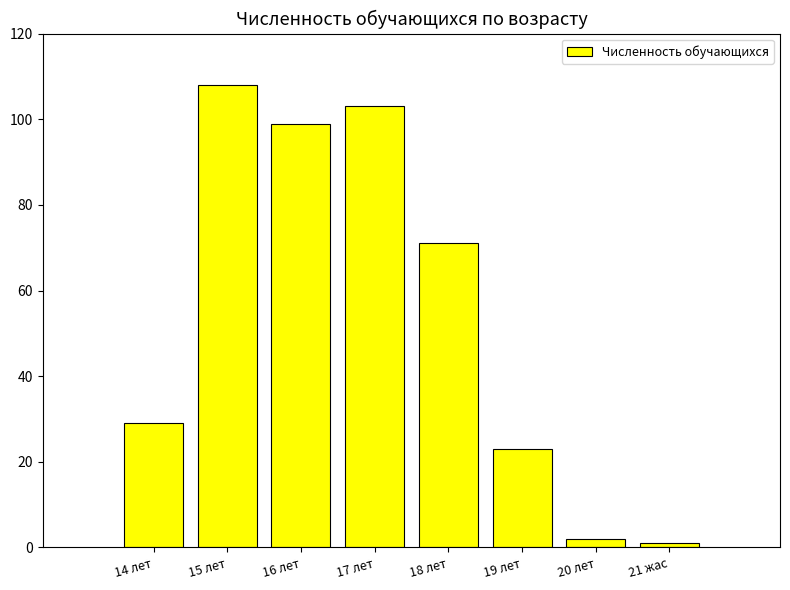

What is the label of the 5th bar from the right?

17 лет